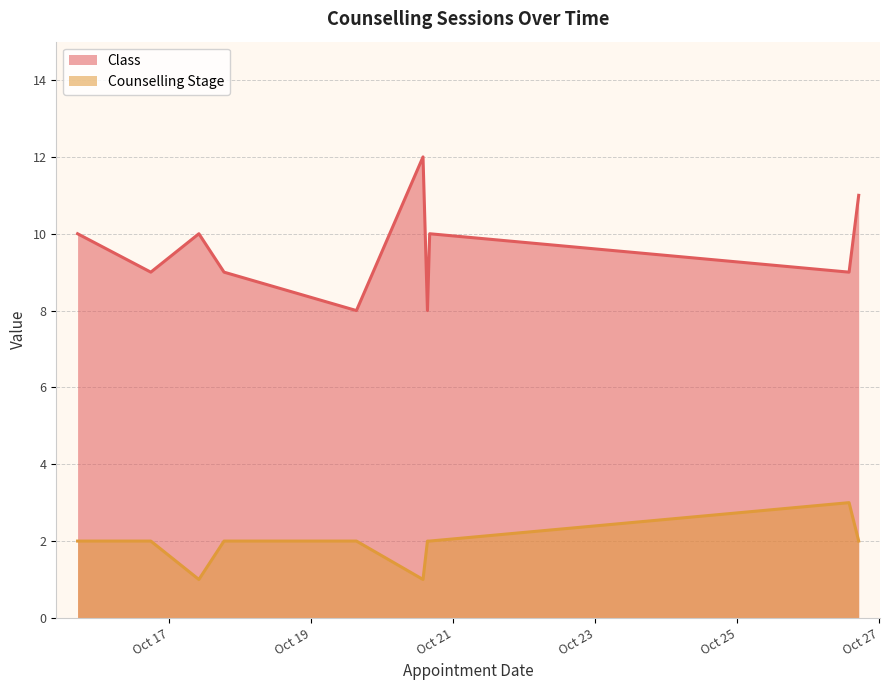

What is the sum of all Class values?

96